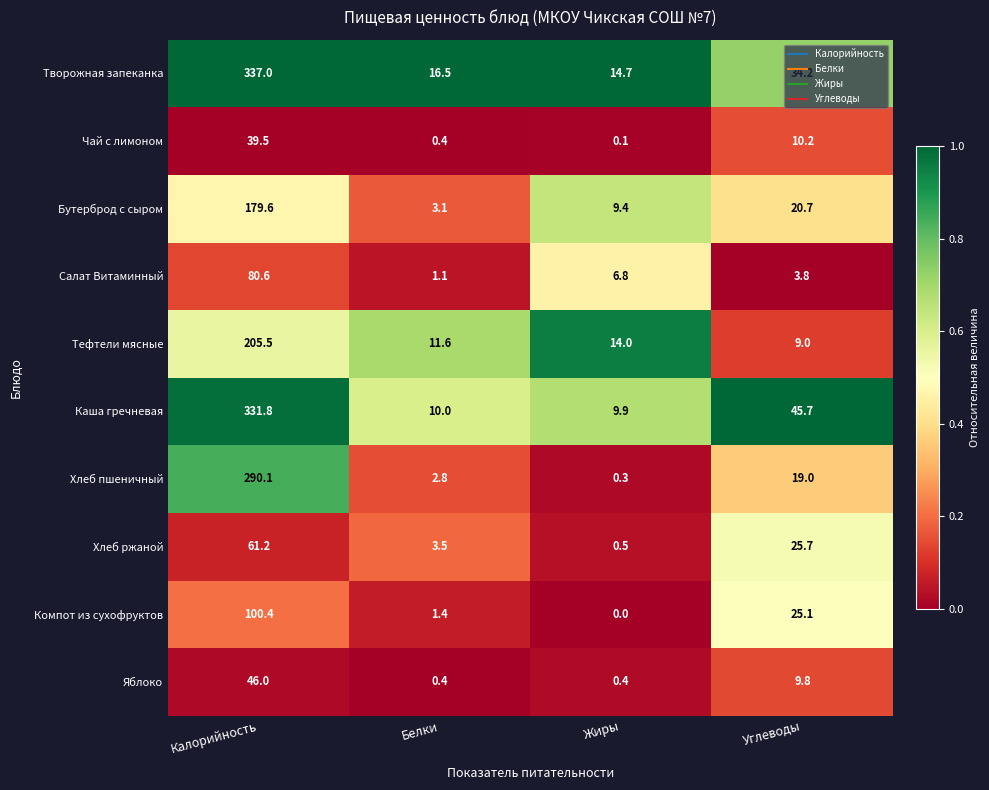

The Салат Витаминный series shows 56.3 at Калорийность. True or false?

False